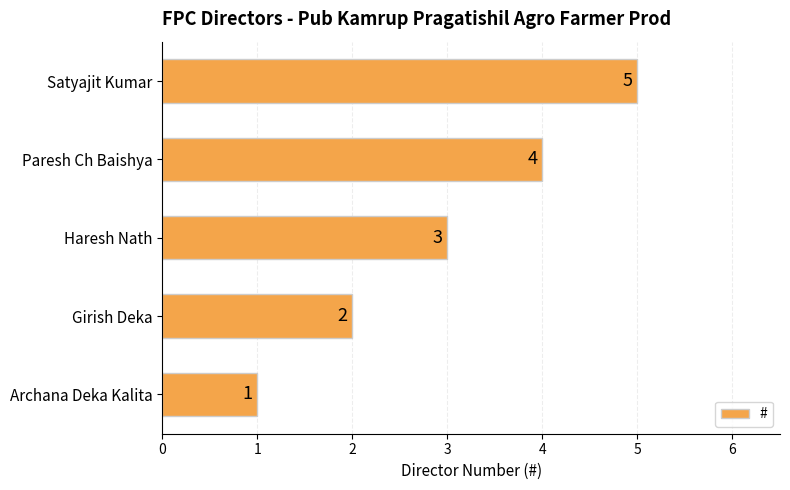

At which label is the value closest to 3?

Haresh Nath